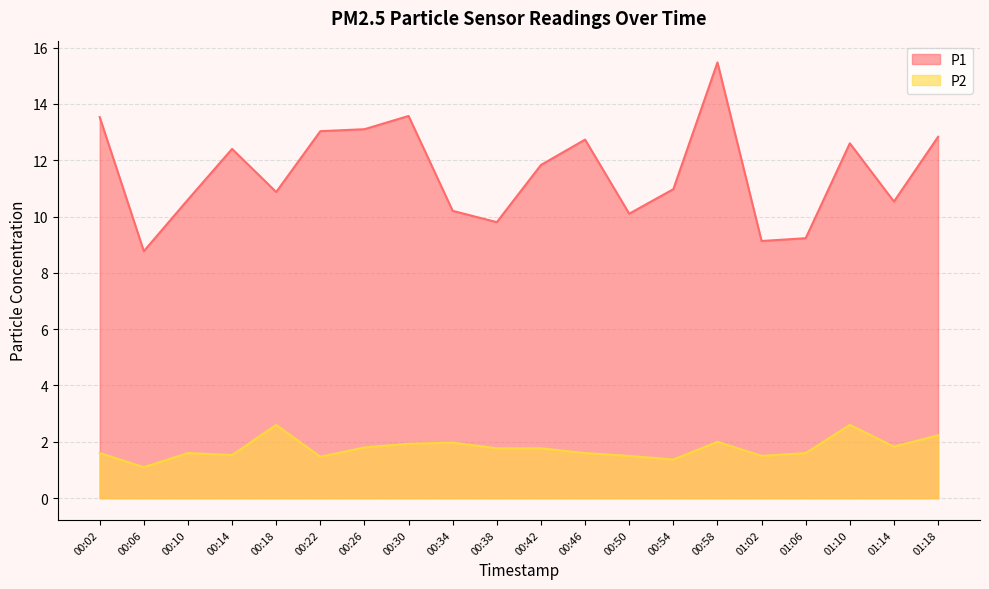

Which series has the largest total across all categories?

P1